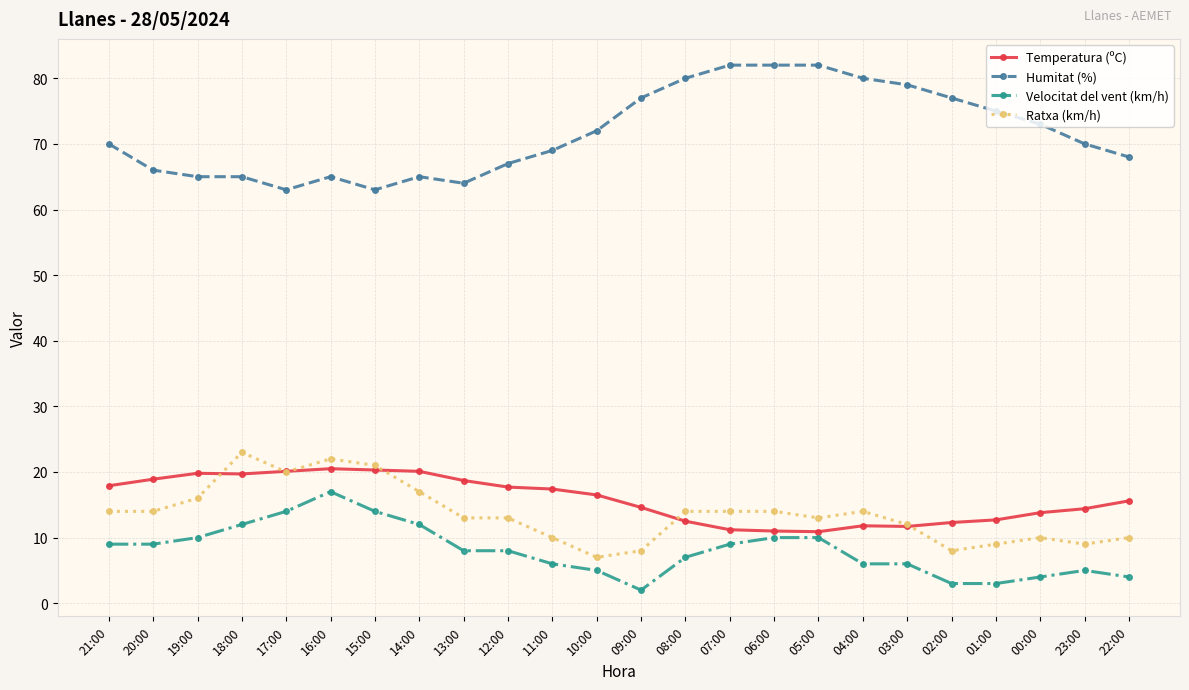

What is the label of the 23rd point from the right?

20:00